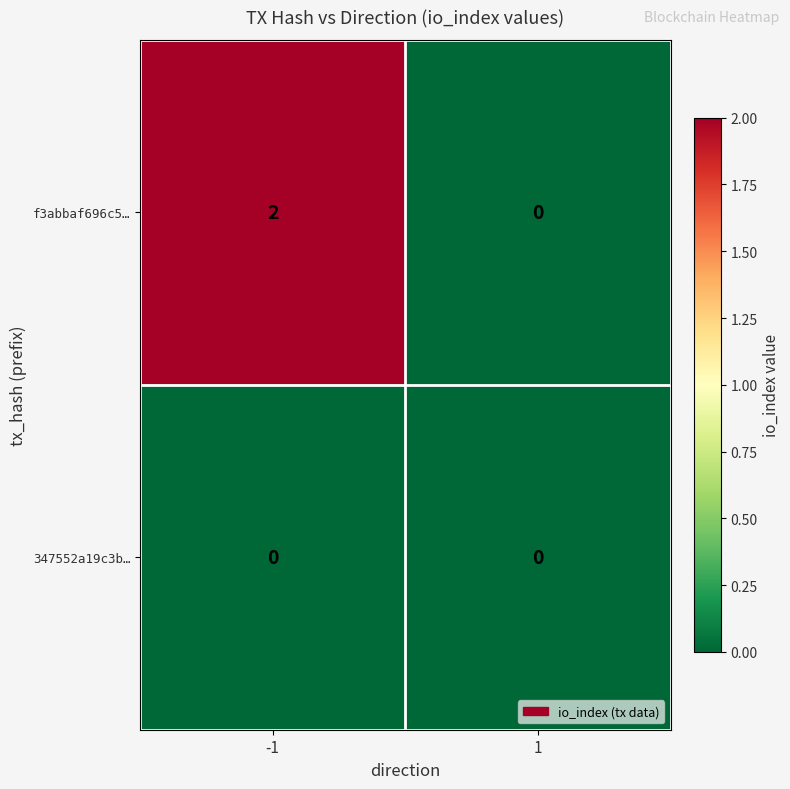

The value of f3abbaf696c5… at 1 is 1. True or false?

False